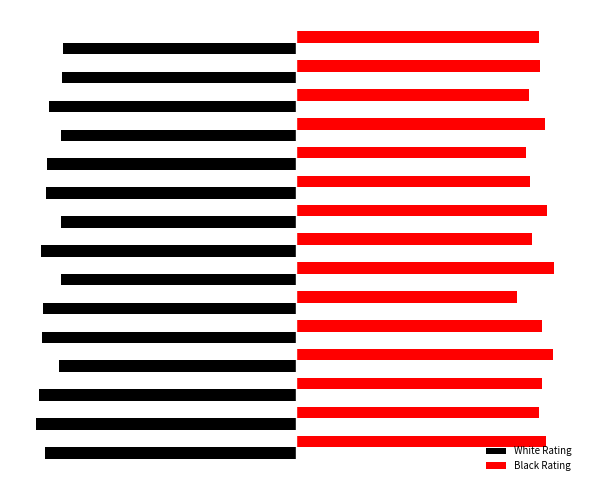

What is the maximum value shown in the chart?

2633